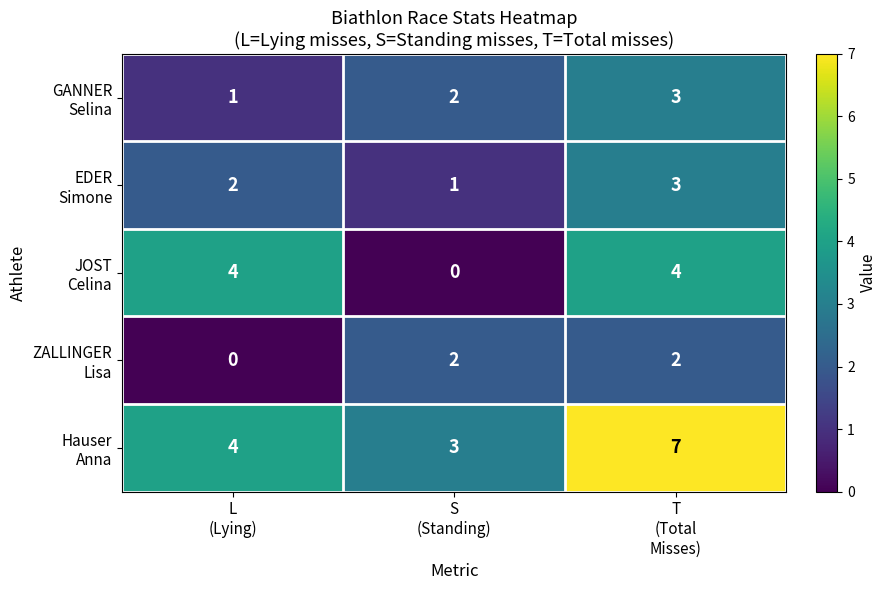

What is the maximum value shown in the chart?

7